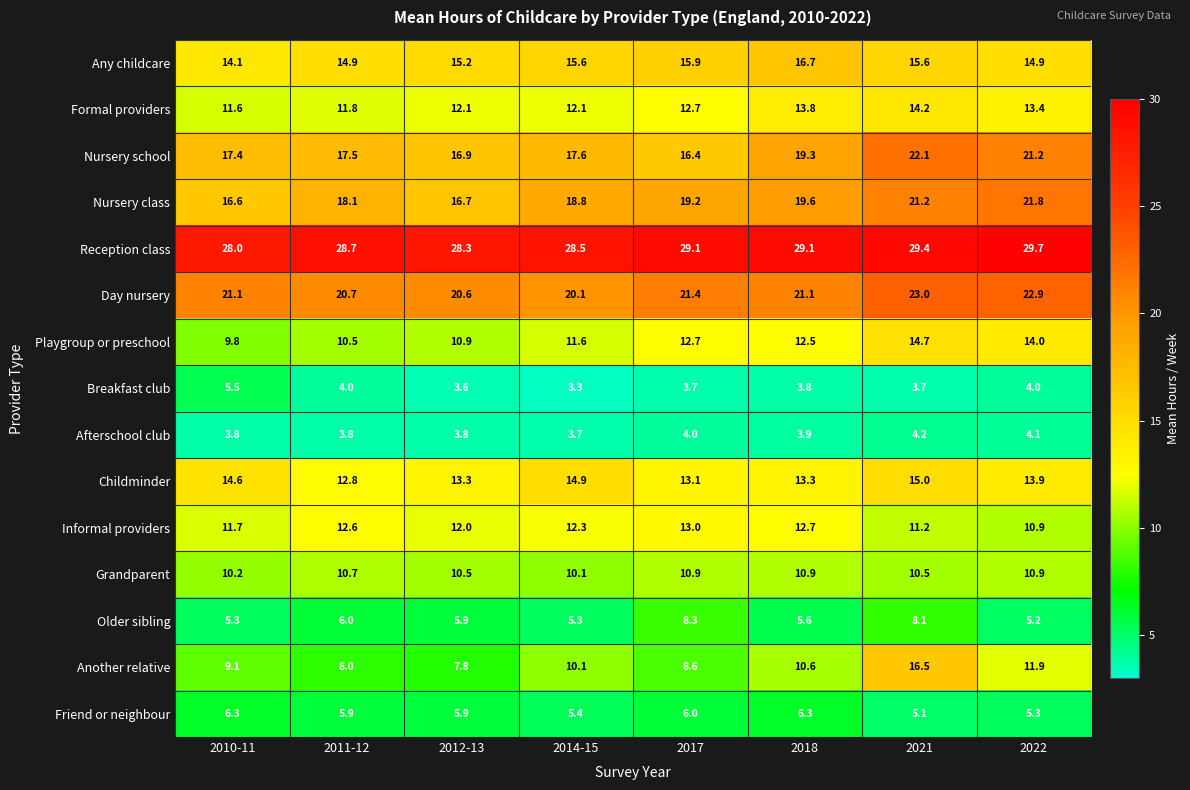

Where is Playgroup or preschool nearest to the value 12?

2014-15